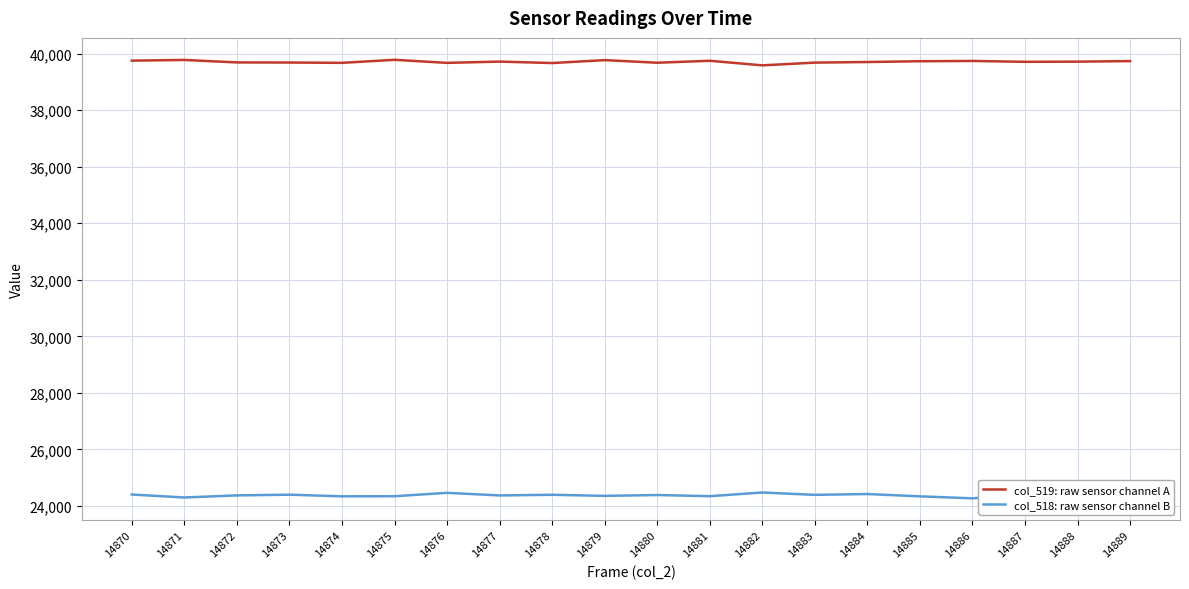

What is the approximate value of col_518: raw sensor channel B at 14880, to the nearest 50?

24400